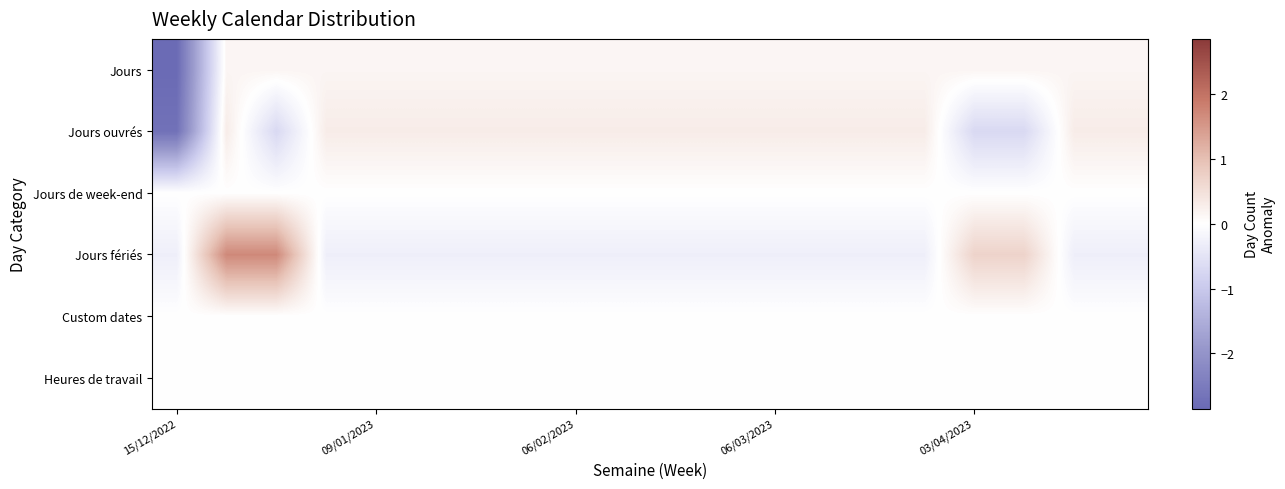

Which series has the largest range (max minus min)?

Jours